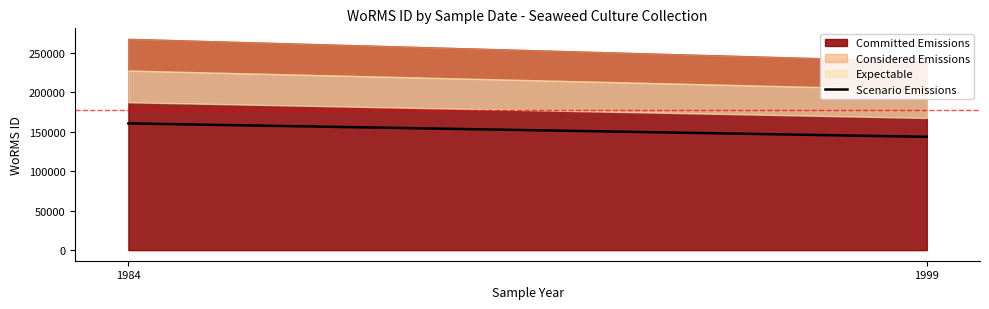

Which label corresponds to the smallest value in the chart?

1999